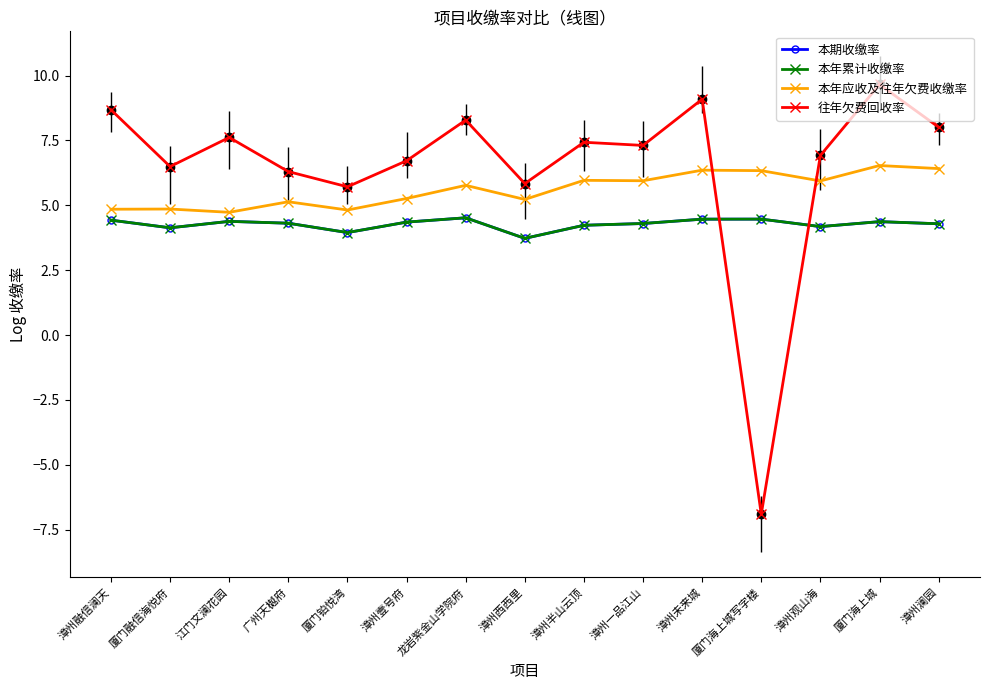

At which category does 本年应收及往年欠费收缴率 reach its first local peak?

厦门融信海悦府